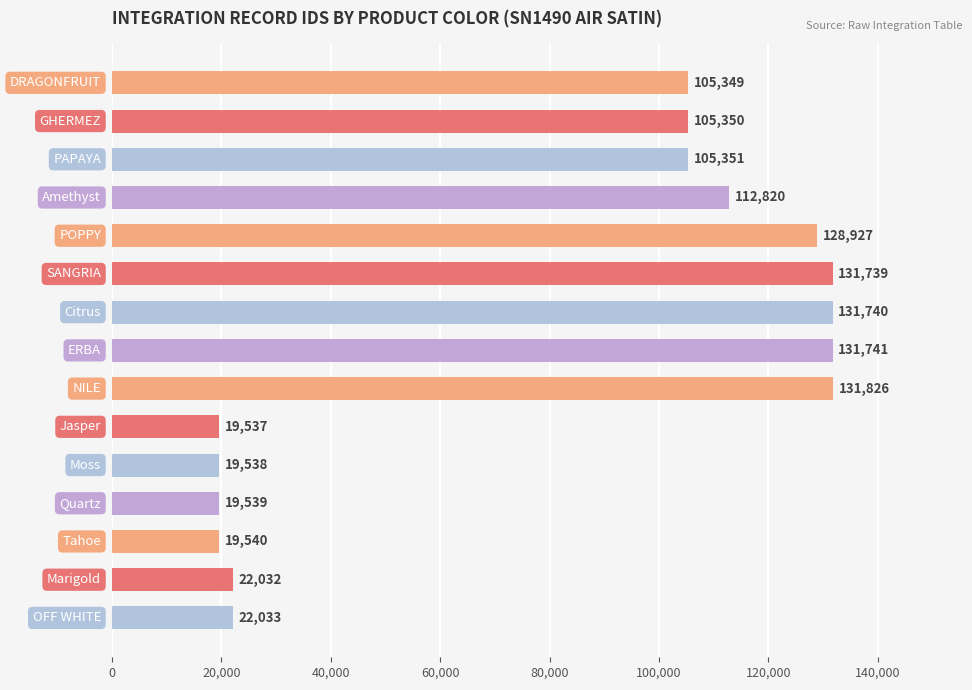

What is the value of the 3rd bar from the top?

105351